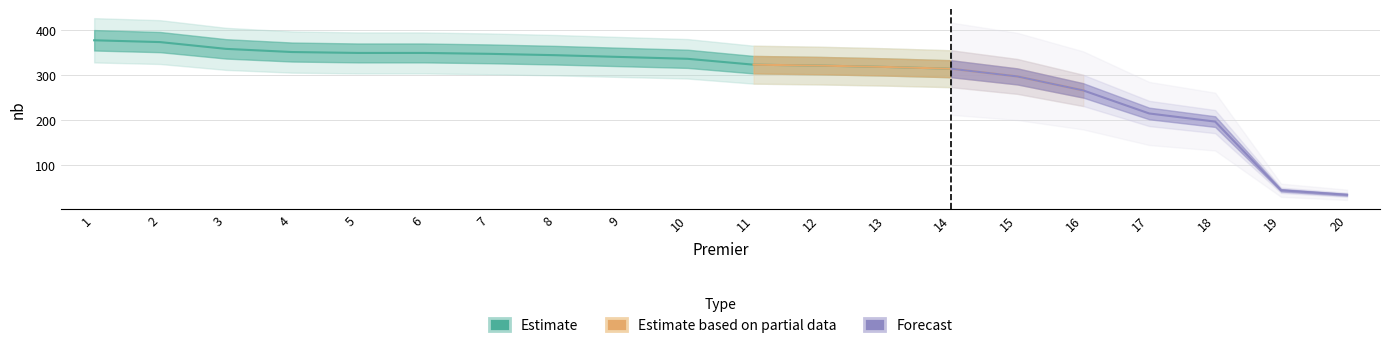

Rank the categories by value from lowest to highest.

20, 19, 18, 17, 16, 15, 14, 13, 12, 11, 10, 9, 8, 7, 5, 6, 4, 3, 2, 1